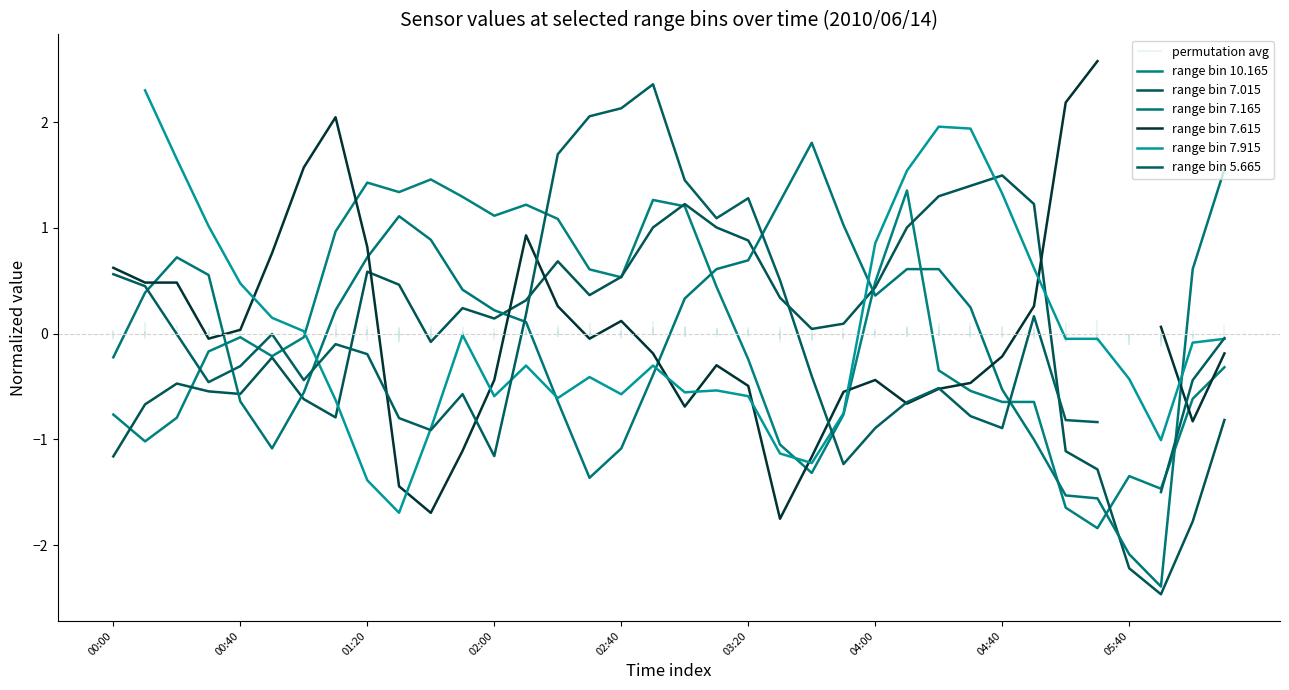

Where is the first local minimum for range bin 5.665?

02:00